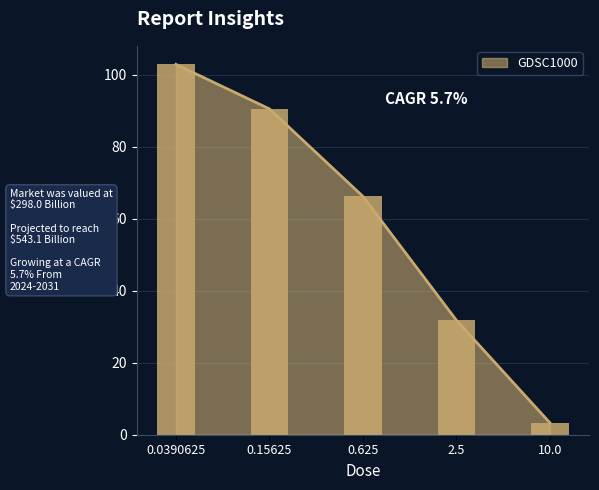

Count the number of data series in this chart.

1